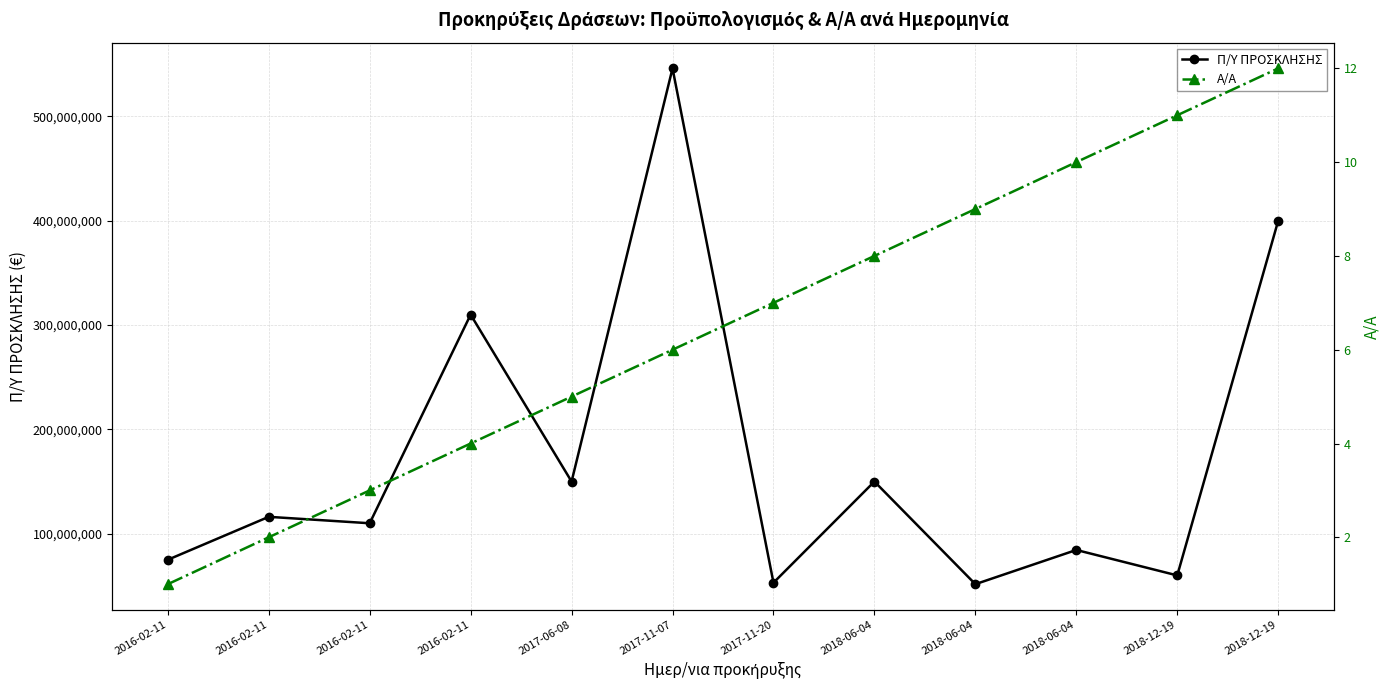

What is the greatest value displayed?

546100000